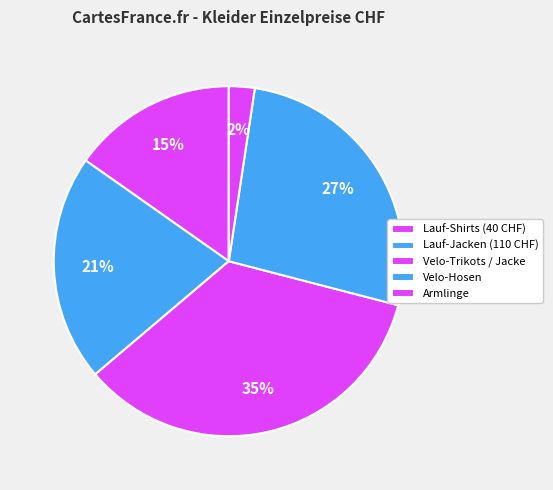

How many slices are in this pie chart?

5